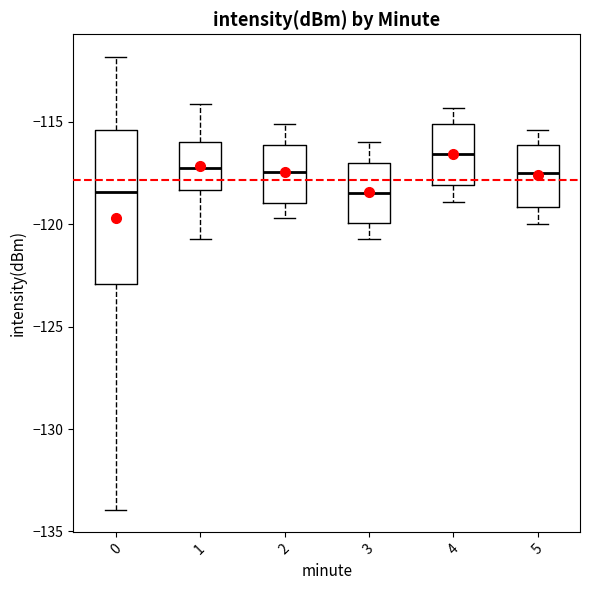

Reading left to right, read every box against the y-axis: the position of its median line, the range the box covers, and the ends of its whiskers. The values are not printed on the chart, so give them approximately, as read against the axis.

0: median -118.5, box -123.0 to -115.5, whiskers -134.0 to -112.0
1: median -117.0, box -118.5 to -116.0, whiskers -120.5 to -114.0
2: median -117.5, box -119.0 to -116.0, whiskers -119.5 to -115.0
3: median -118.5, box -120.0 to -117.0, whiskers -120.5 to -116.0
4: median -116.5, box -118.0 to -115.0, whiskers -119.0 to -114.5
5: median -117.5, box -119.0 to -116.0, whiskers -120.0 to -115.5